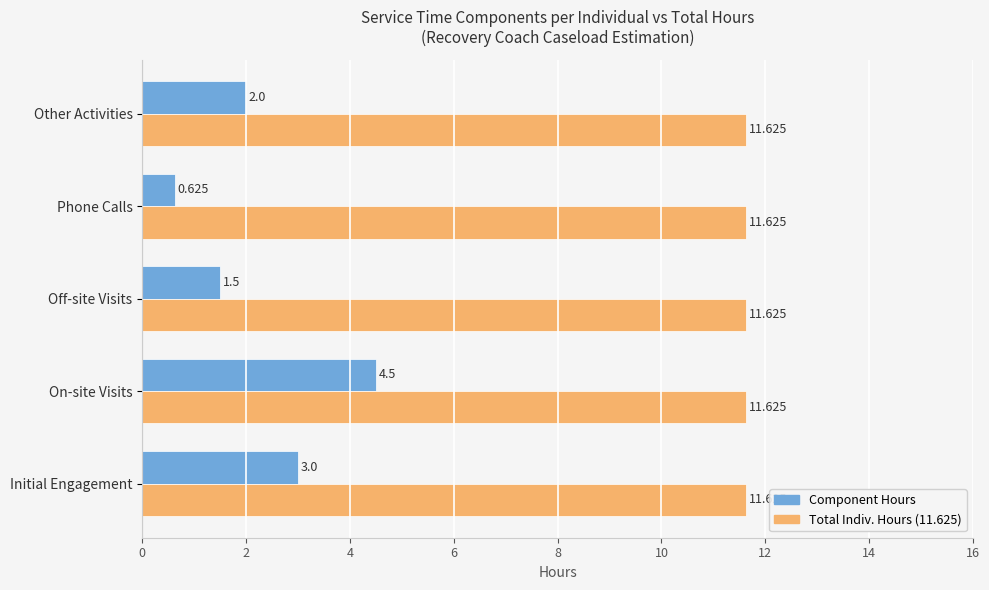

Which series has the widest spread of values?

Component Hours